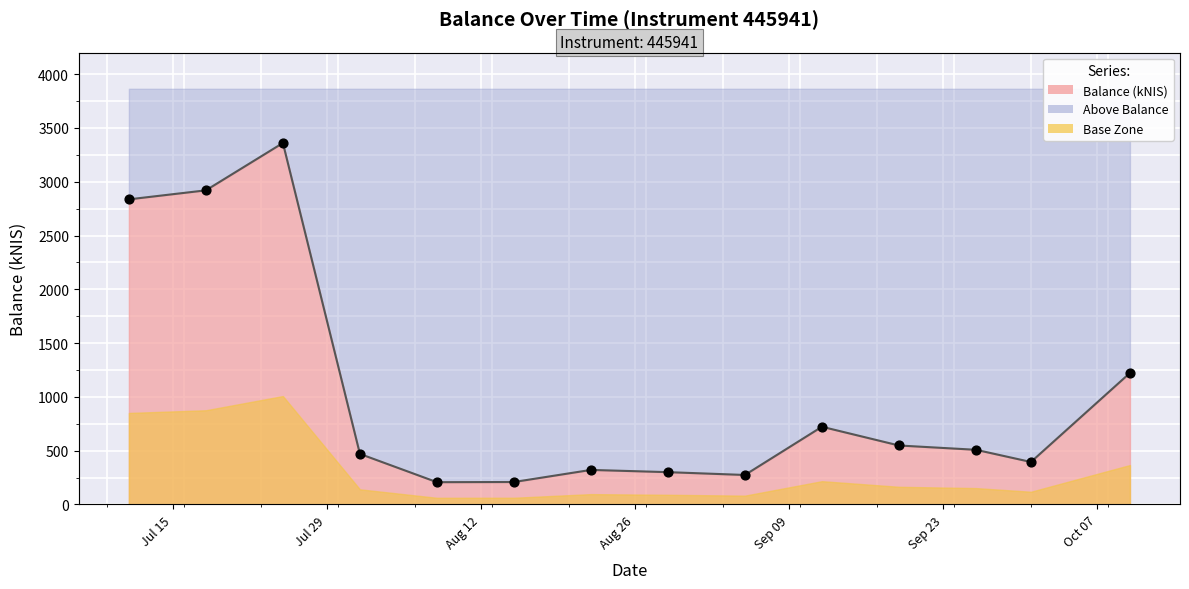

Approximately how many times larger is the value at 2024-07-18 compared to 2024-09-12?

4.0